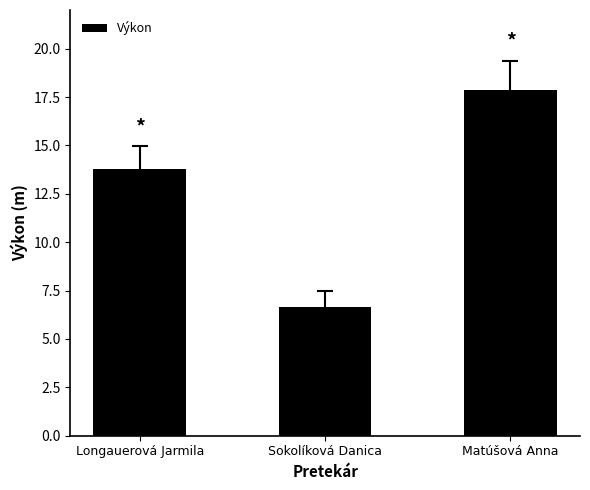

Where is the data nearest to the value 12?

Longauerová Jarmila